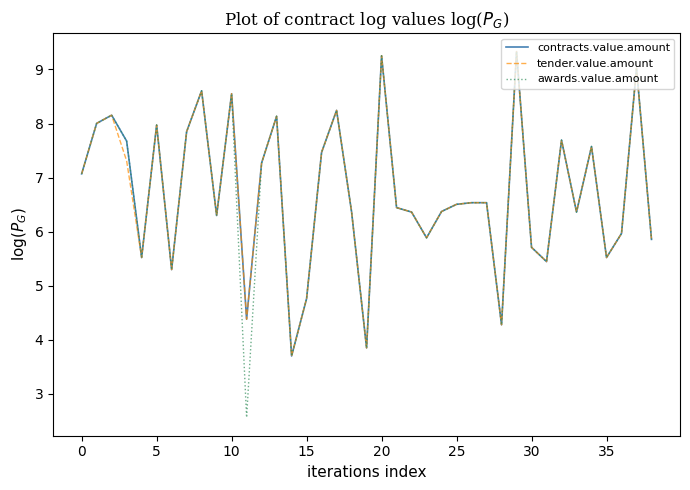

What is the smallest value displayed?

2.6